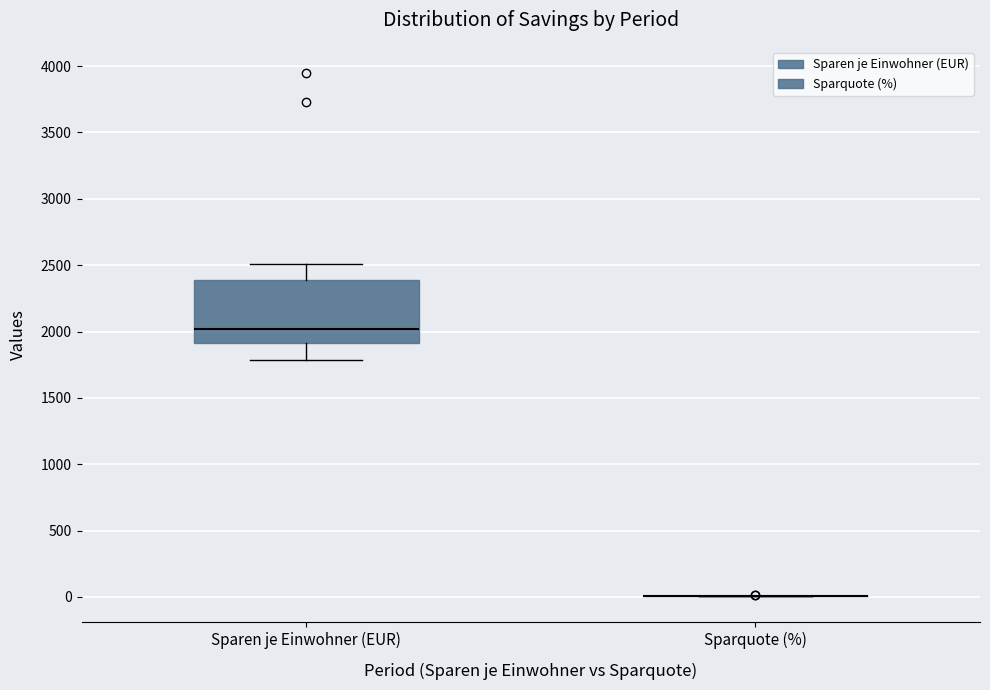

Reading left to right, read every box against the y-axis: the position of its median line, the range the box covers, and the ends of its whiskers. The values are not printed on the chart, so give them approximately, as read against the axis.

Sparen je Einwohner (EUR): median 2000, box 1900 to 2400, whiskers 1800 to 2500
Sparquote (%): box collapsed to a line at 0, whiskers 0 to 0